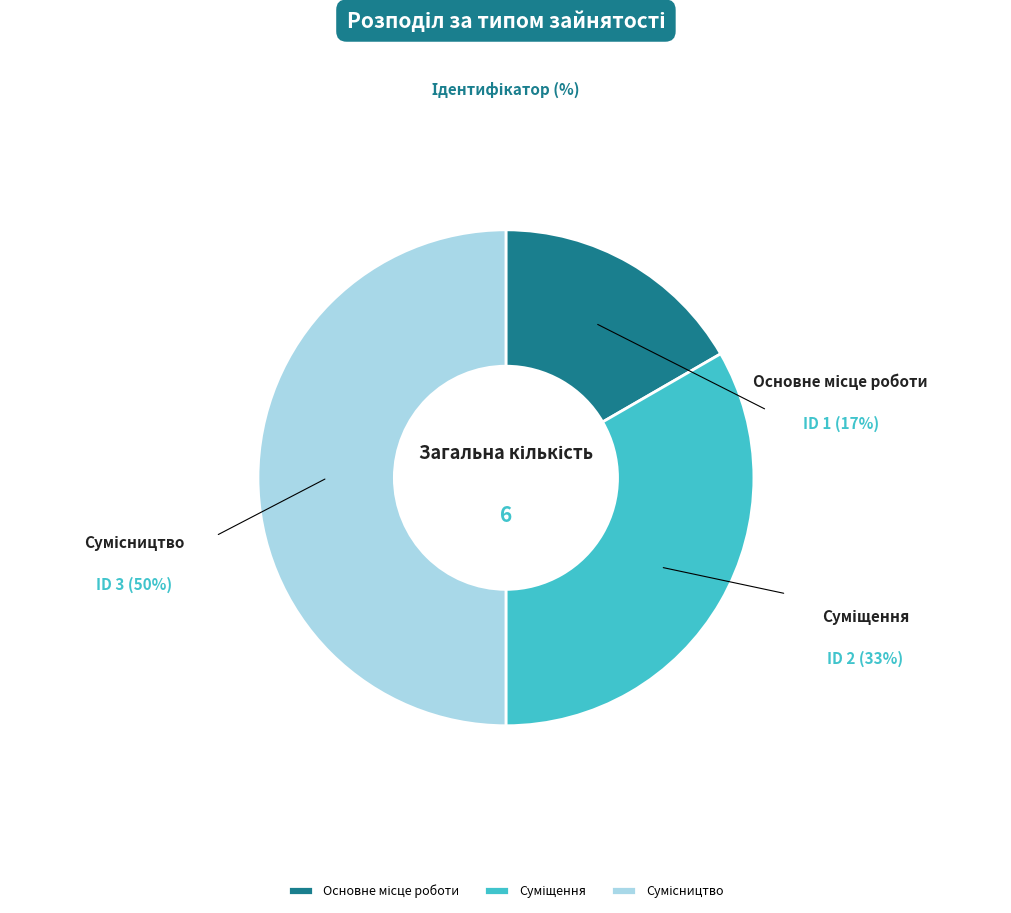

True or false: Основне місце роботи accounts for 9% of the total.

False